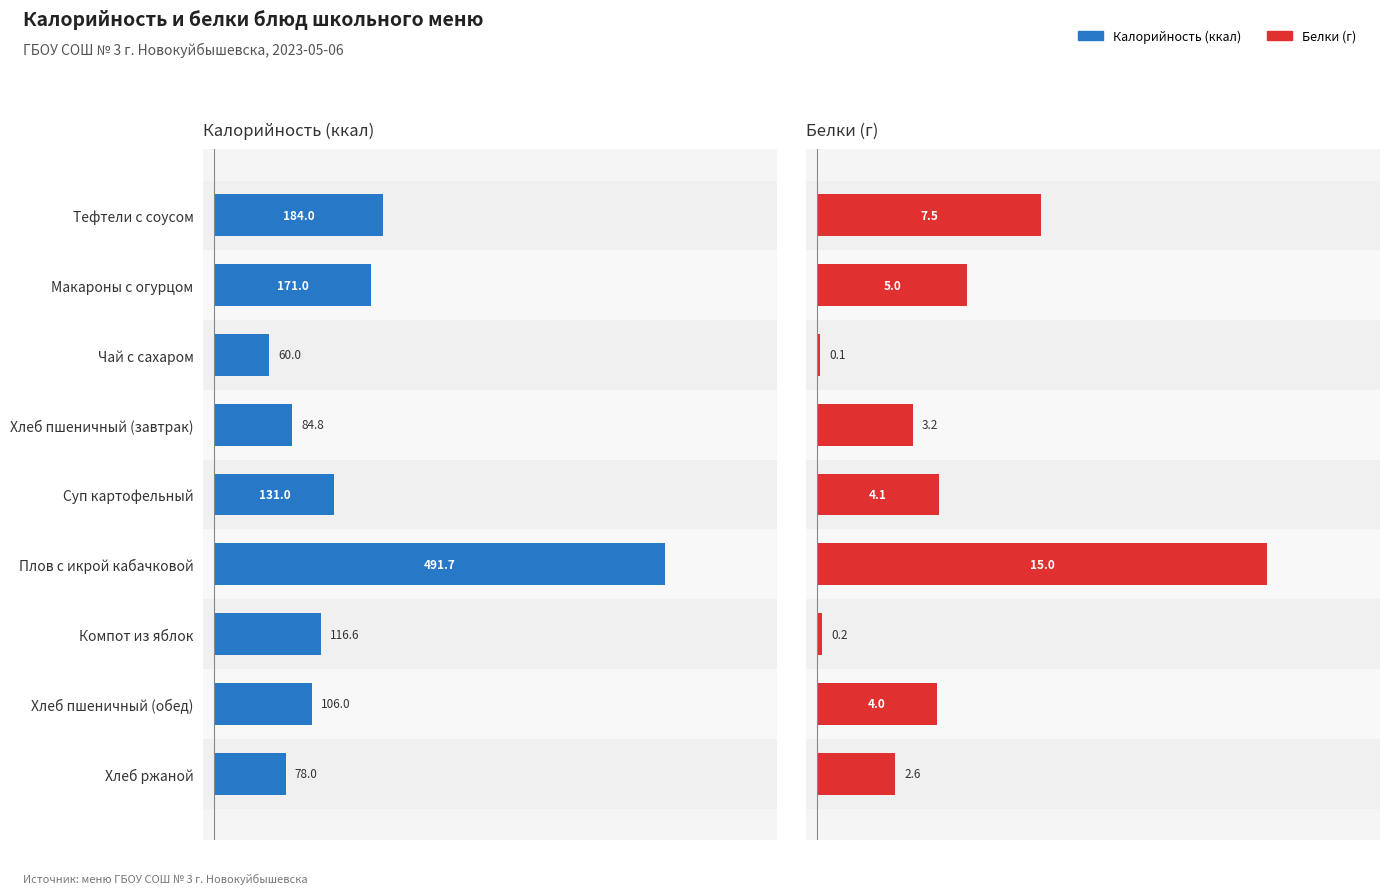

What is the difference between the Калорийность values at Плов с икрой кабачковой and Макароны с огурцом?

320.7